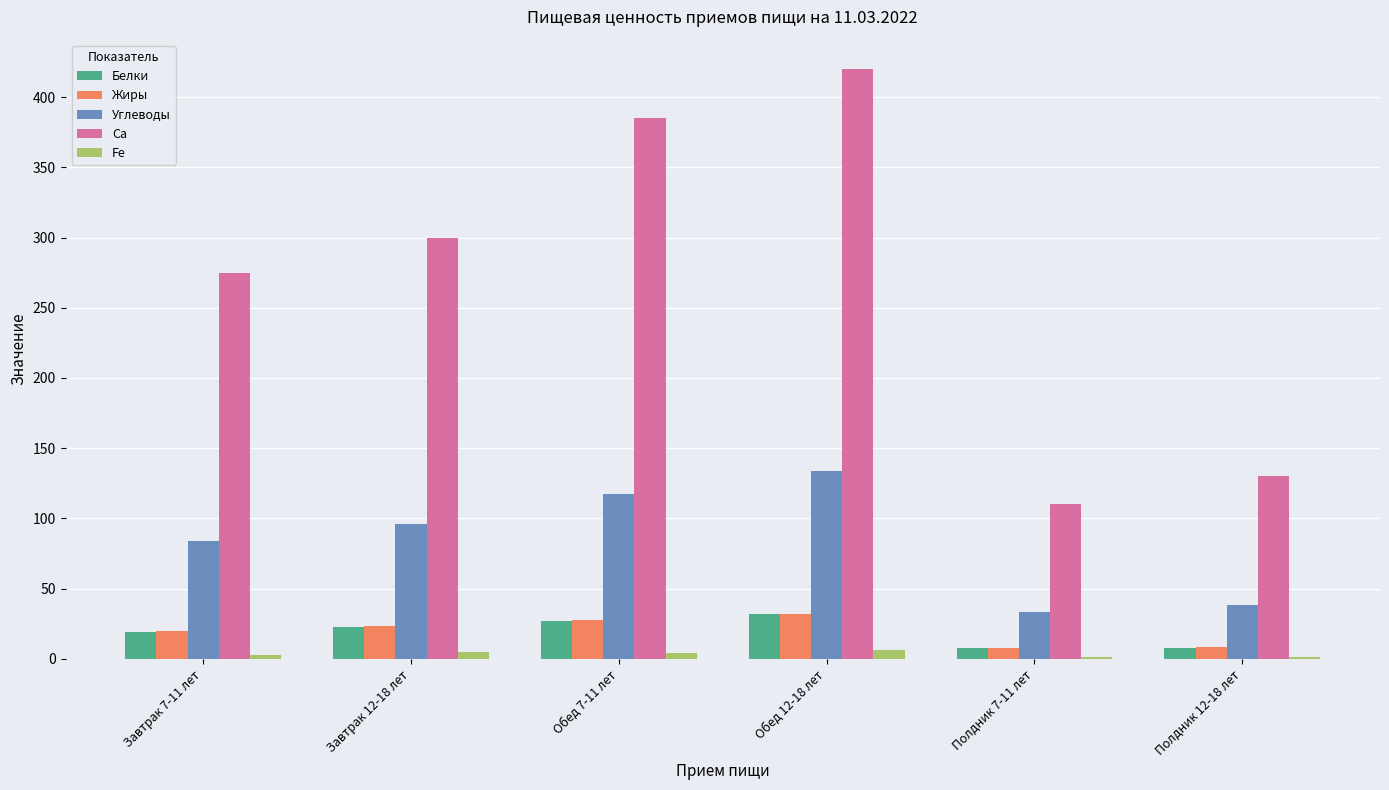

The Белки series shows 44.0 at Обед 7-11 лет. True or false?

False